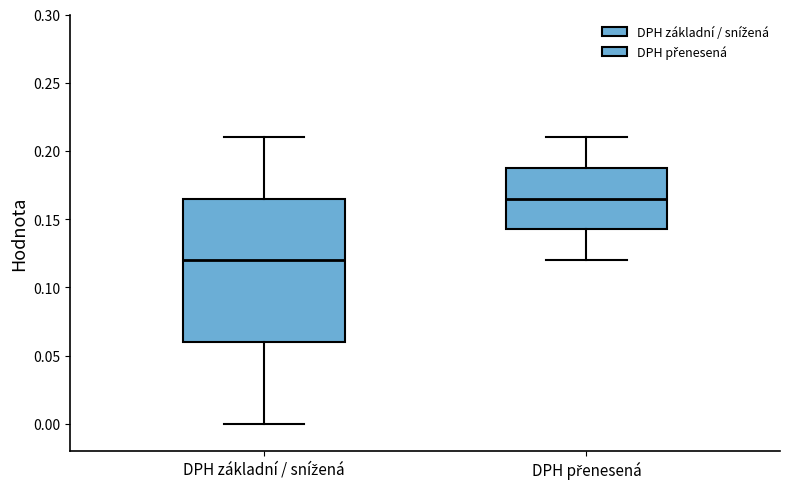

Reading left to right, transcribe this box plot: for each box, give where its median line is, the range the box spans, and where its two whiskers end, as read against the y-axis. The values are not printed on the chart, so give them approximately, as read against the axis.

DPH základní / snížená: median 0.120, box 0.060 to 0.165, whiskers 0.000 to 0.210
DPH přenesená: median 0.165, box 0.145 to 0.190, whiskers 0.120 to 0.210